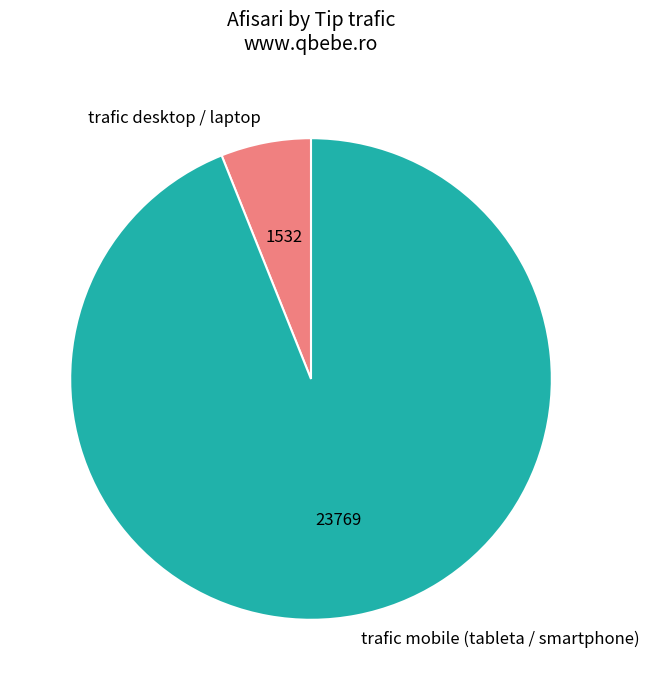

What is the majority slice?

trafic mobile (tableta / smartphone)